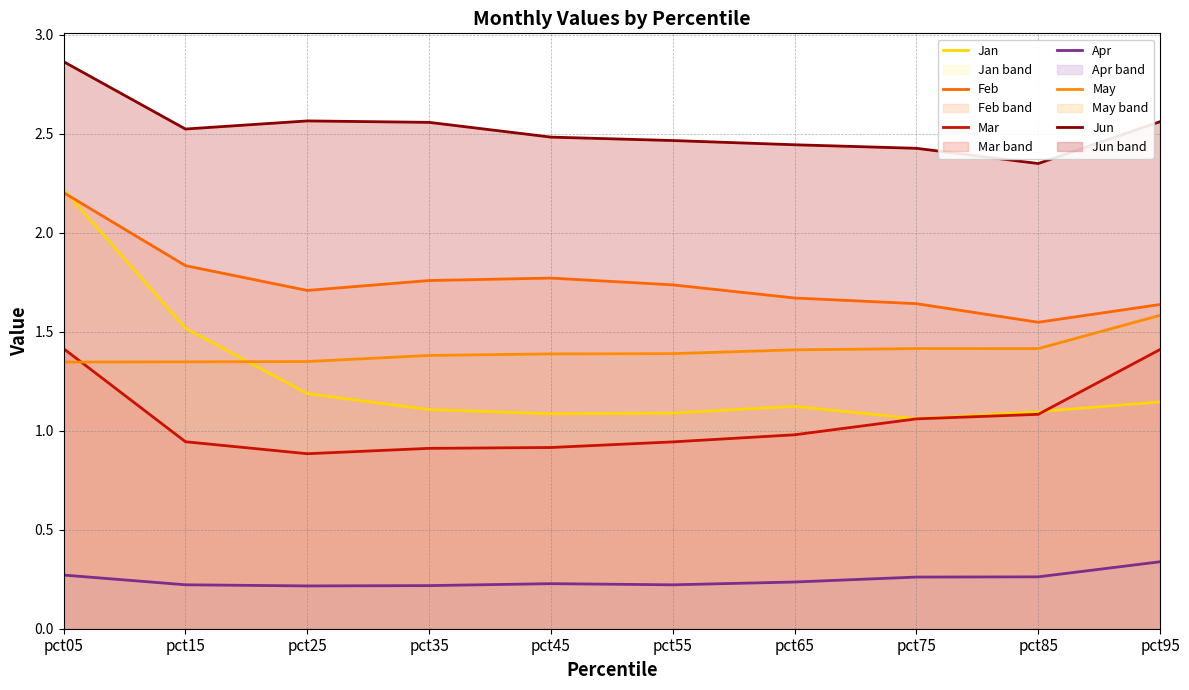

Which series has the widest spread of values?

Jan